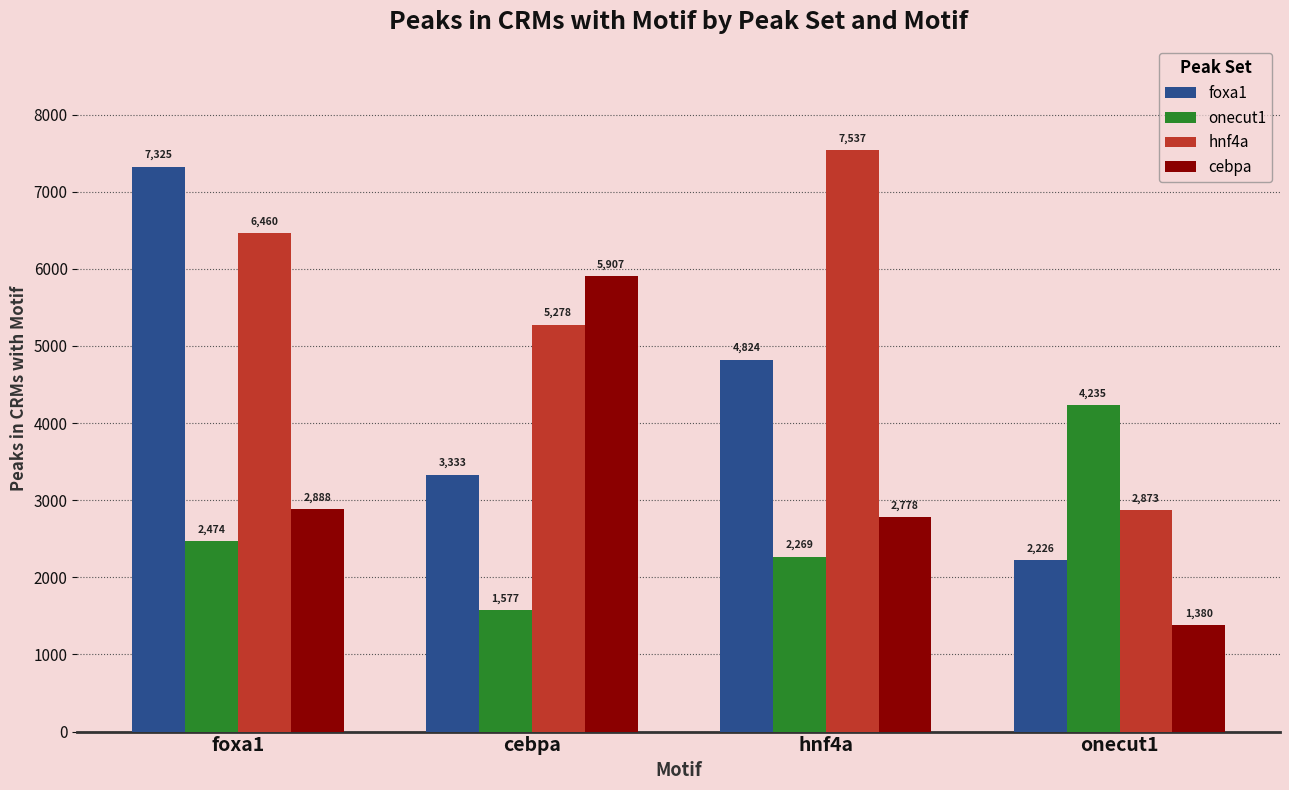

True or false: foxa1 has a value of 1909 at hnf4a.

False